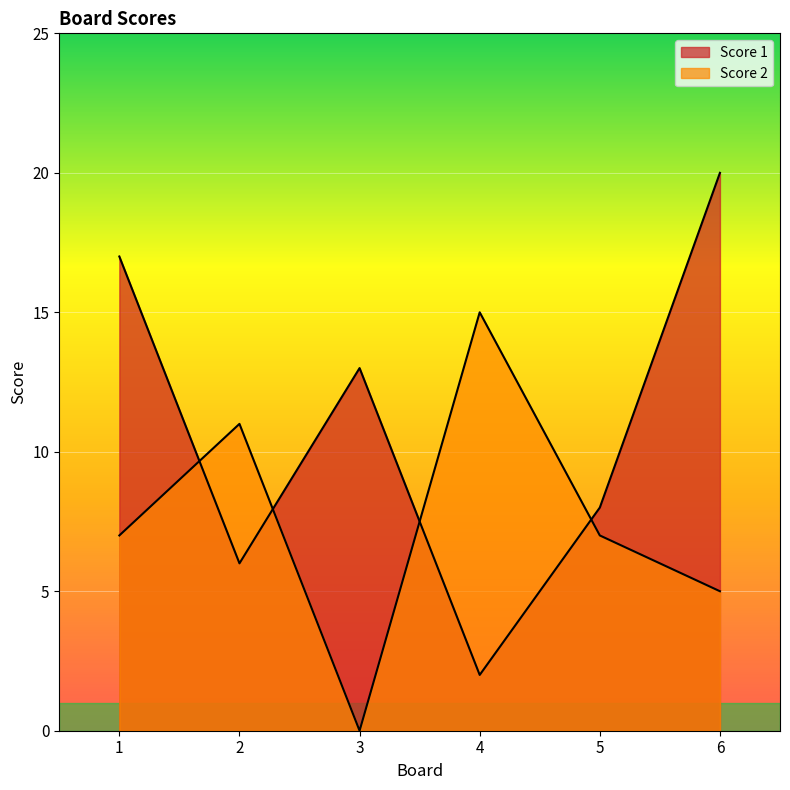

Does the chart display data point markers on the line(s)?

No